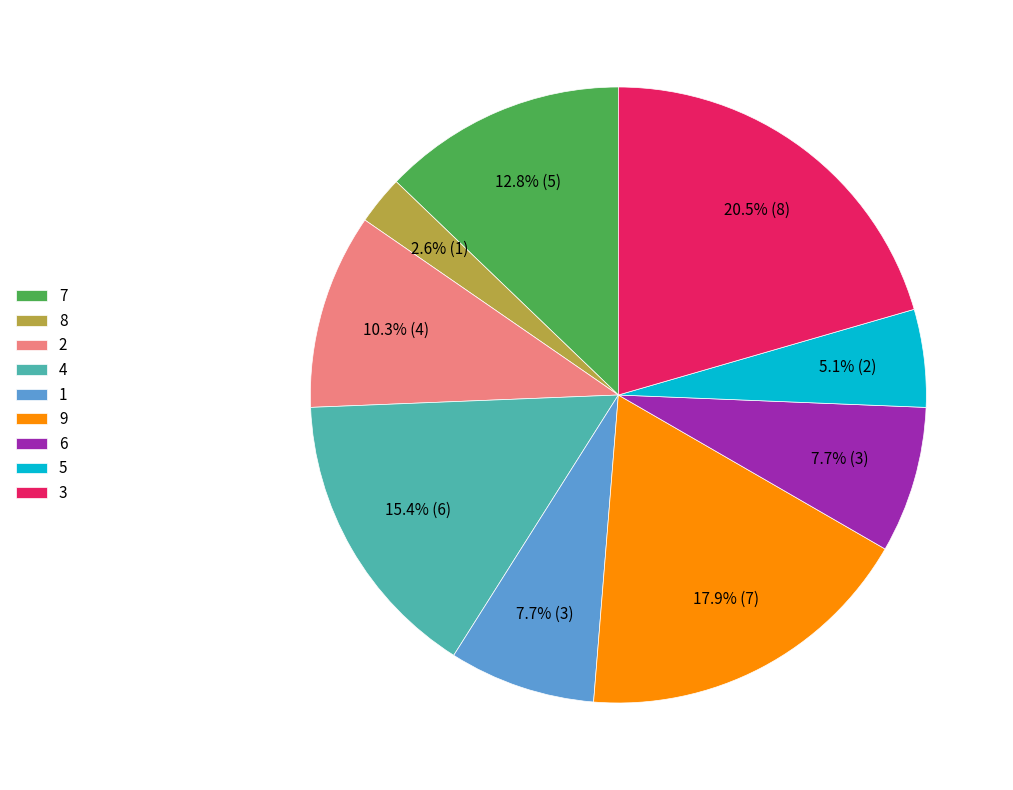

Is 4 the majority of the pie?

No